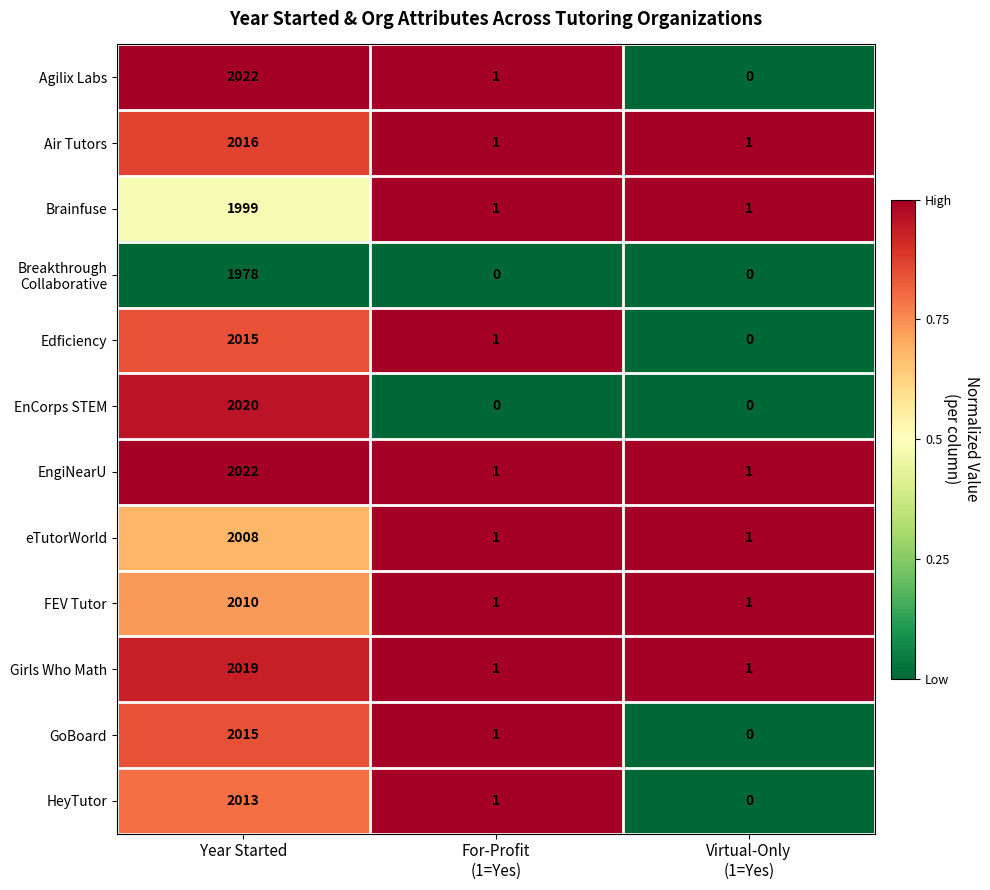

The value of FEV Tutor at Year Started is 3276. True or false?

False